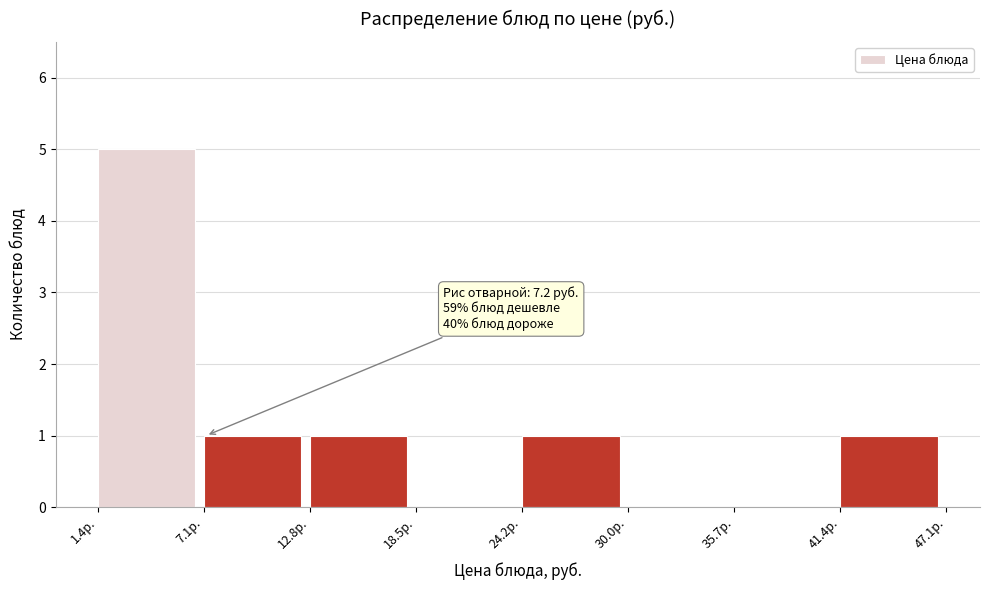

Which range on the x-axis has the tallest bar?

1 to 7